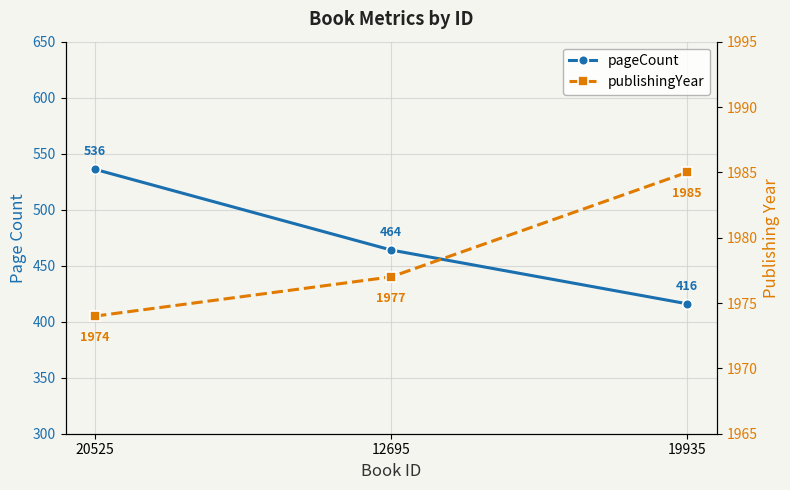

What position from the right is 20525?

3